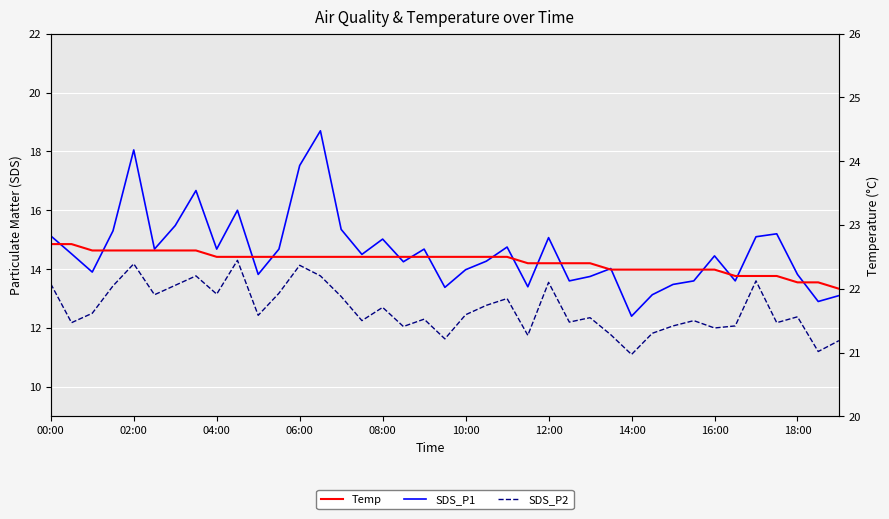

What position from the left is 23?

24